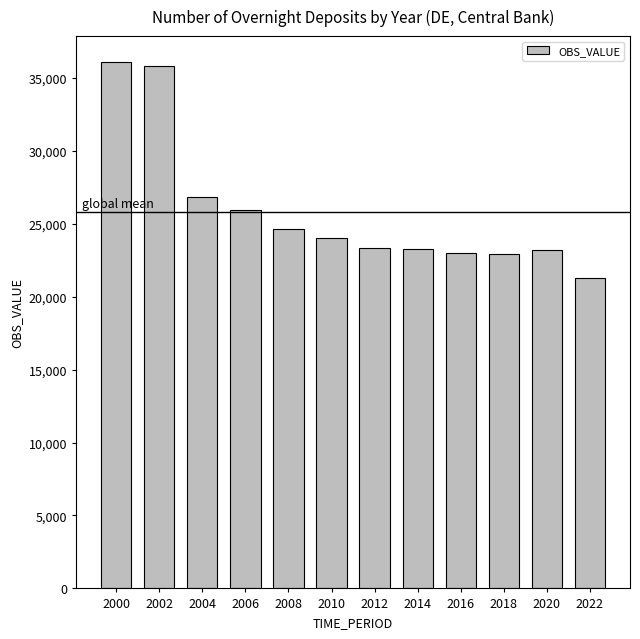

What is the value of the 2nd bar from the left?

35770